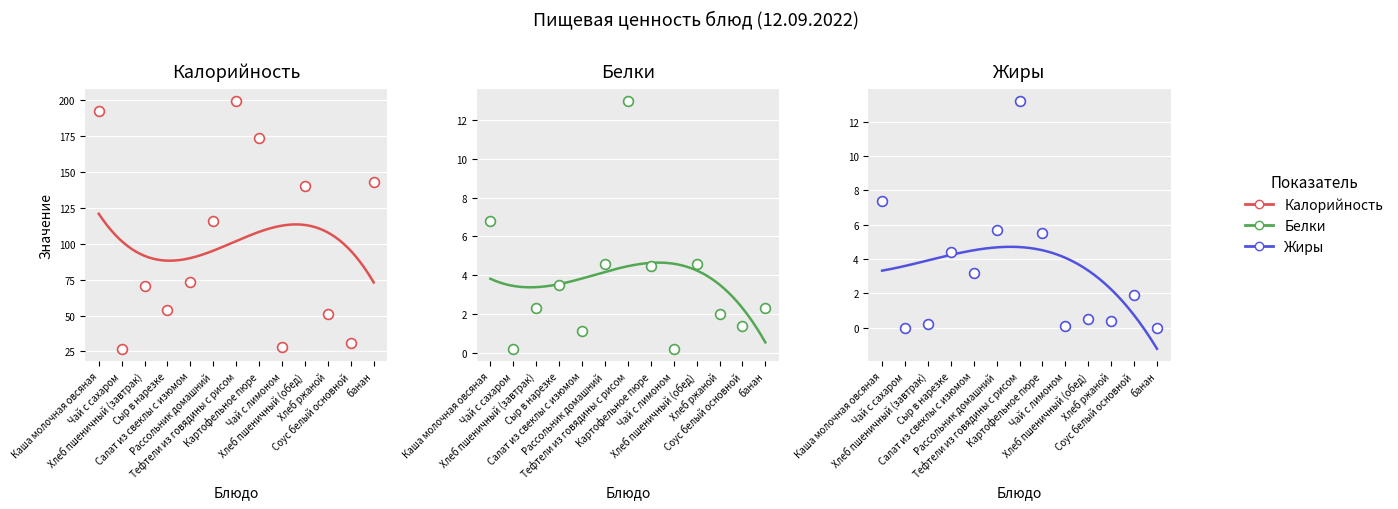

Which series has the largest total across all categories?

Калорийность